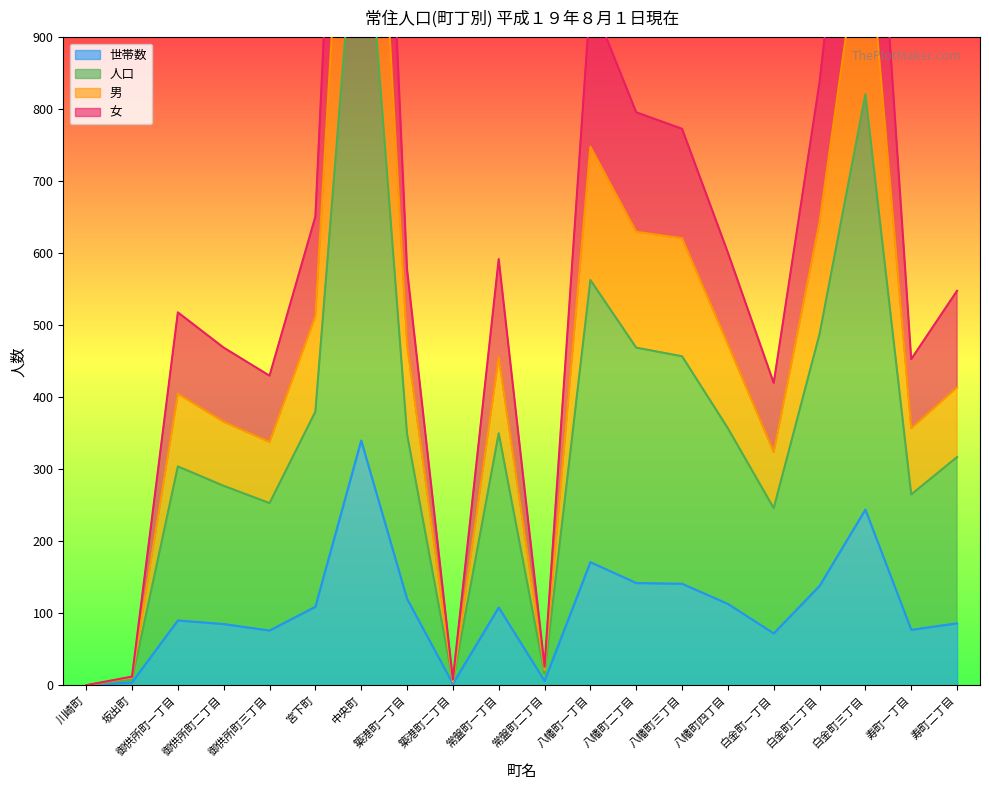

Does the chart have visible grid lines?

No